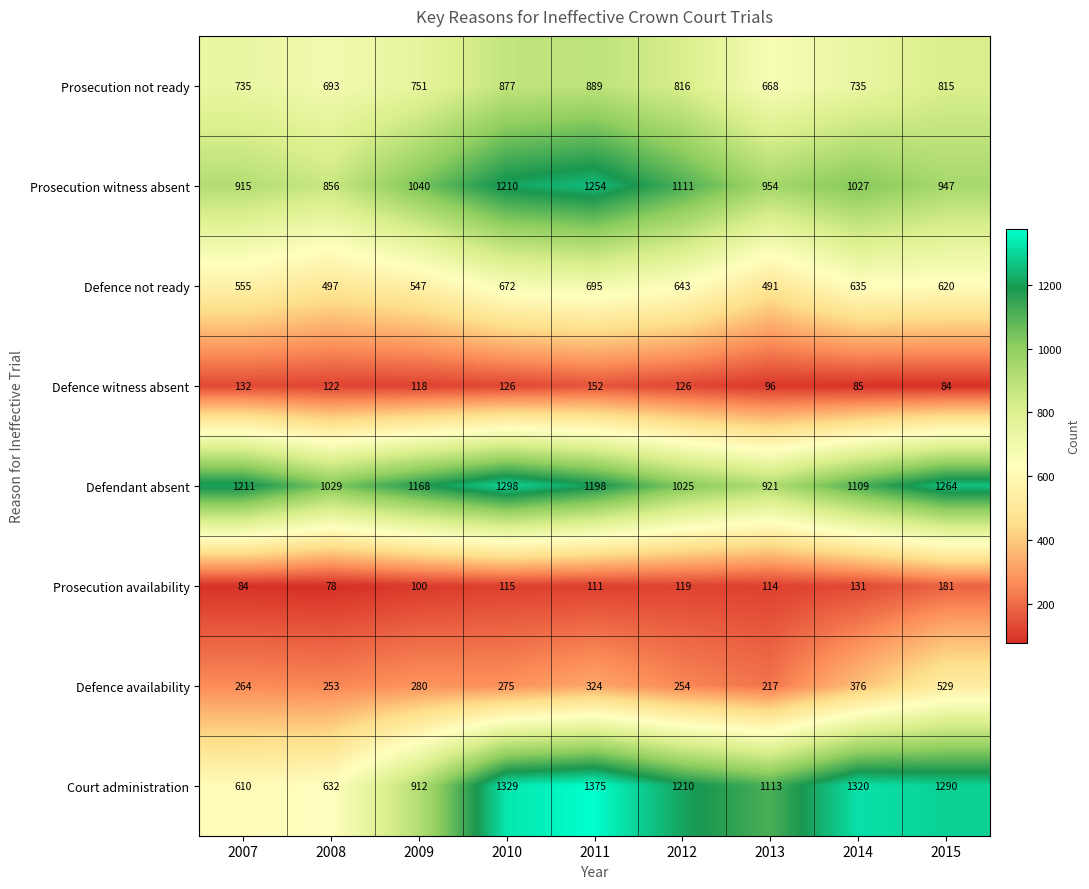

Is the value of Prosecution witness absent at 2011 greater than the value of Defence not ready at 2014?

Yes